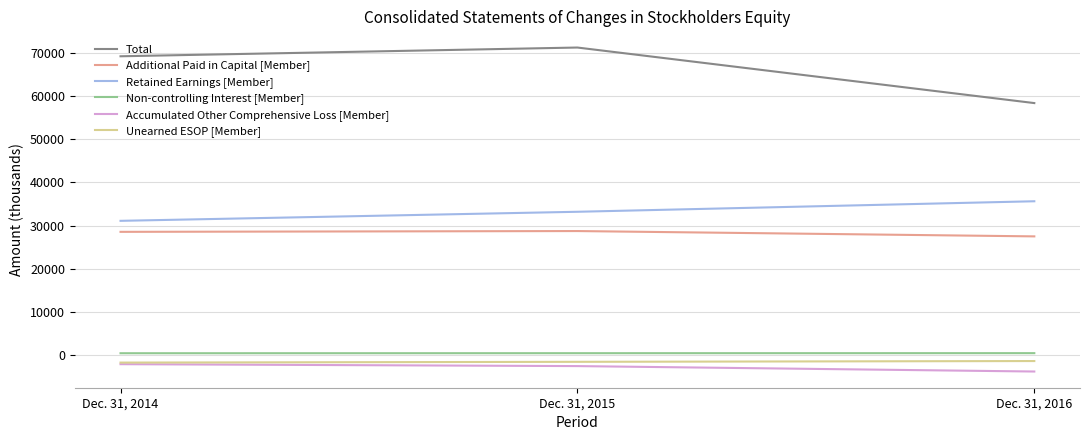

What is the sum of the Unearned ESOP [Member] values at Dec. 31, 2016 and Dec. 31, 2015?

-2968